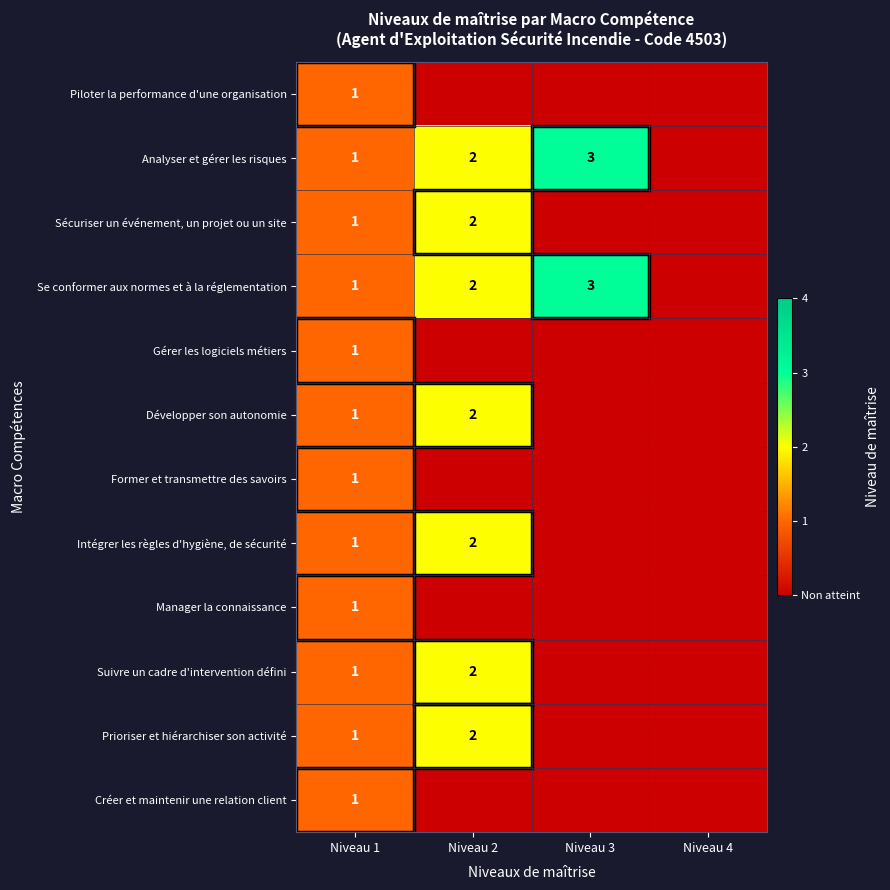

Is it true that Intégrer les règles d'hygiène, de sécurité equals 2 at Niveau 2?

True